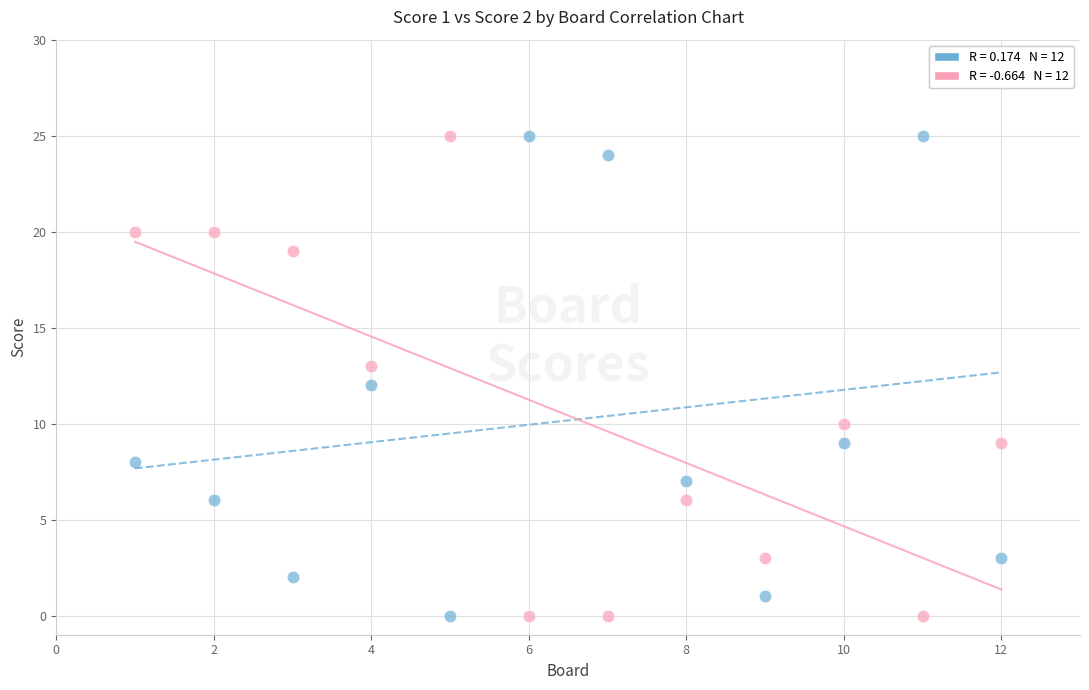

Across all data points, what is the range of X values (max minus min)?

11